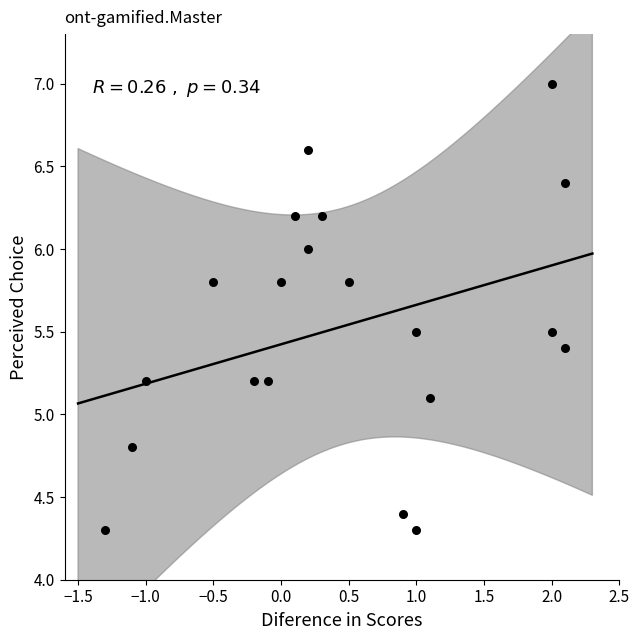

What is the range of X values (max minus min)?

3.4